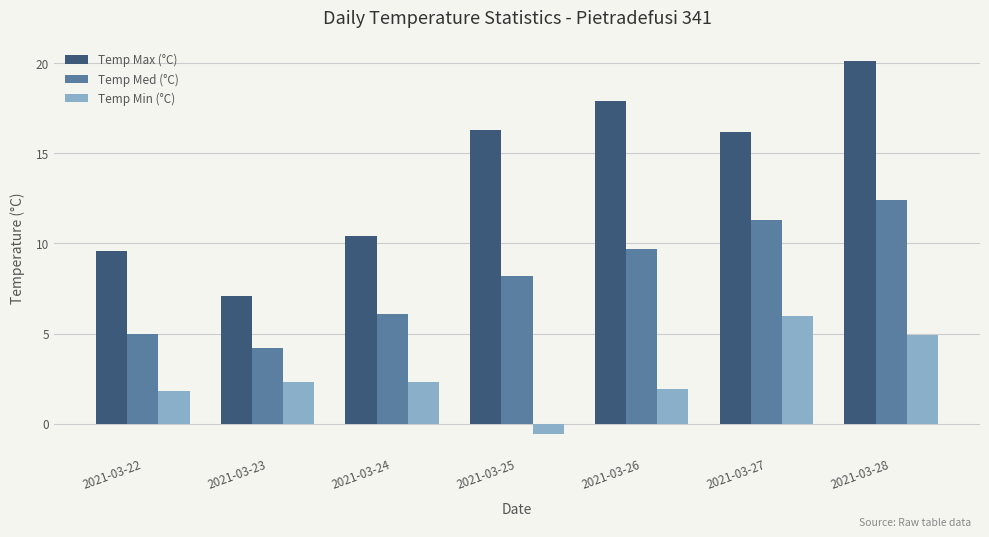

Reading left to right, transcribe all the data shown in this chart.

Temp Max (°C): 2021-03-22=9.6	2021-03-23=7.1	2021-03-24=10.4	2021-03-25=16.3	2021-03-26=17.9	2021-03-27=16.2	2021-03-28=20.1
Temp Med (°C): 2021-03-22=5.0	2021-03-23=4.2	2021-03-24=6.1	2021-03-25=8.2	2021-03-26=9.7	2021-03-27=11.3	2021-03-28=12.4
Temp Min (°C): 2021-03-22=1.8	2021-03-23=2.3	2021-03-24=2.3	2021-03-25=-0.6	2021-03-26=1.9	2021-03-27=6.0	2021-03-28=4.9